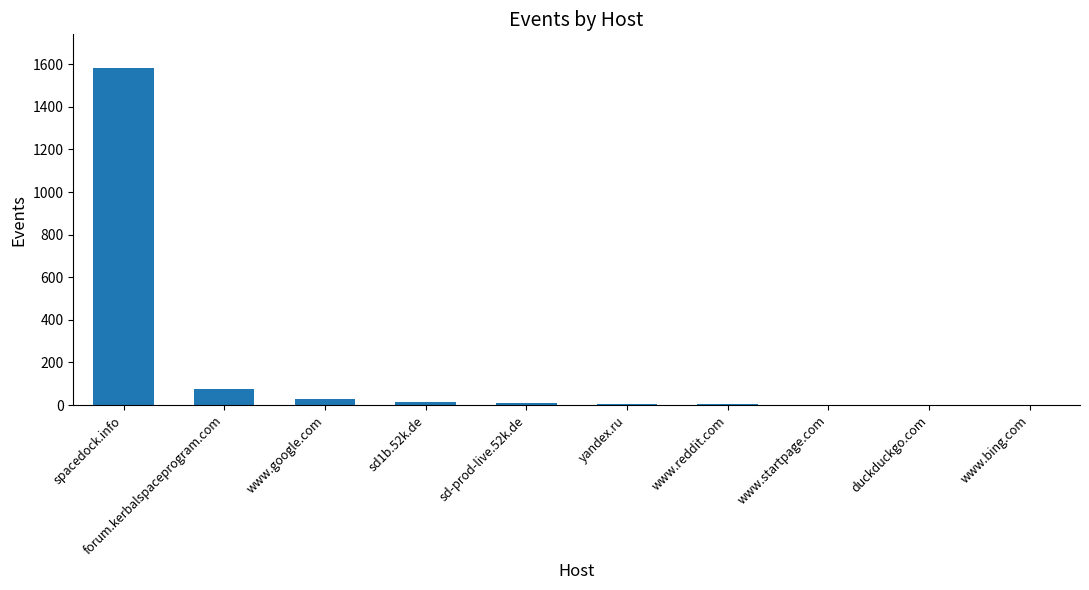

The chart shows a value of 13 at sd1b.52k.de. True or false?

True